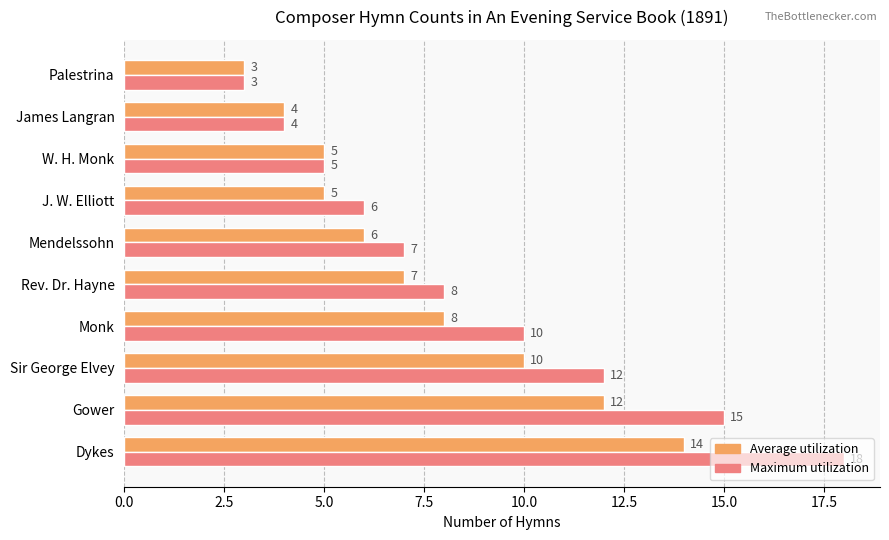

Is it true that Average utilization equals 7 at James Langran?

False